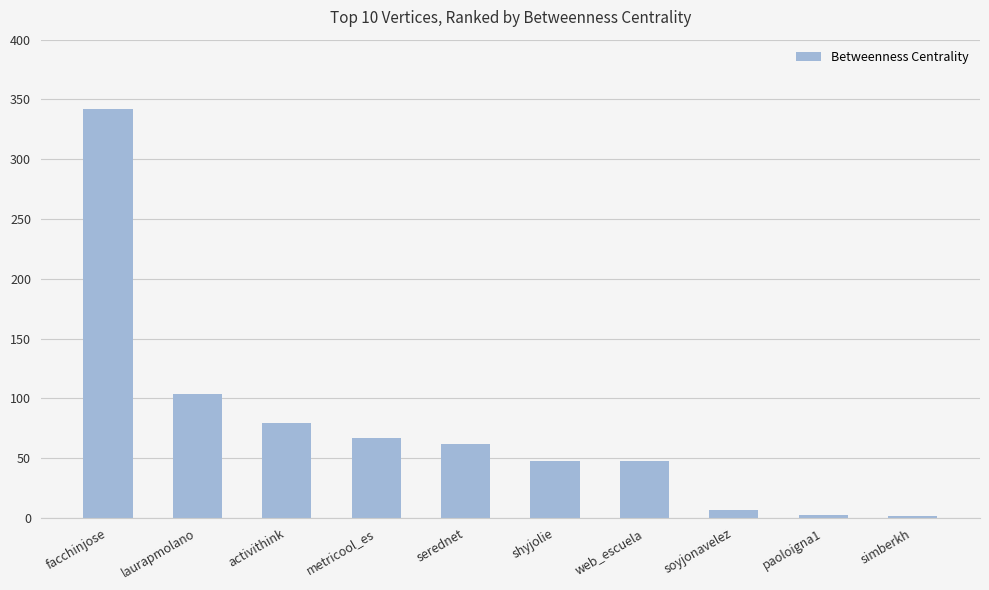

Where does the data first go above 61?

facchinjose